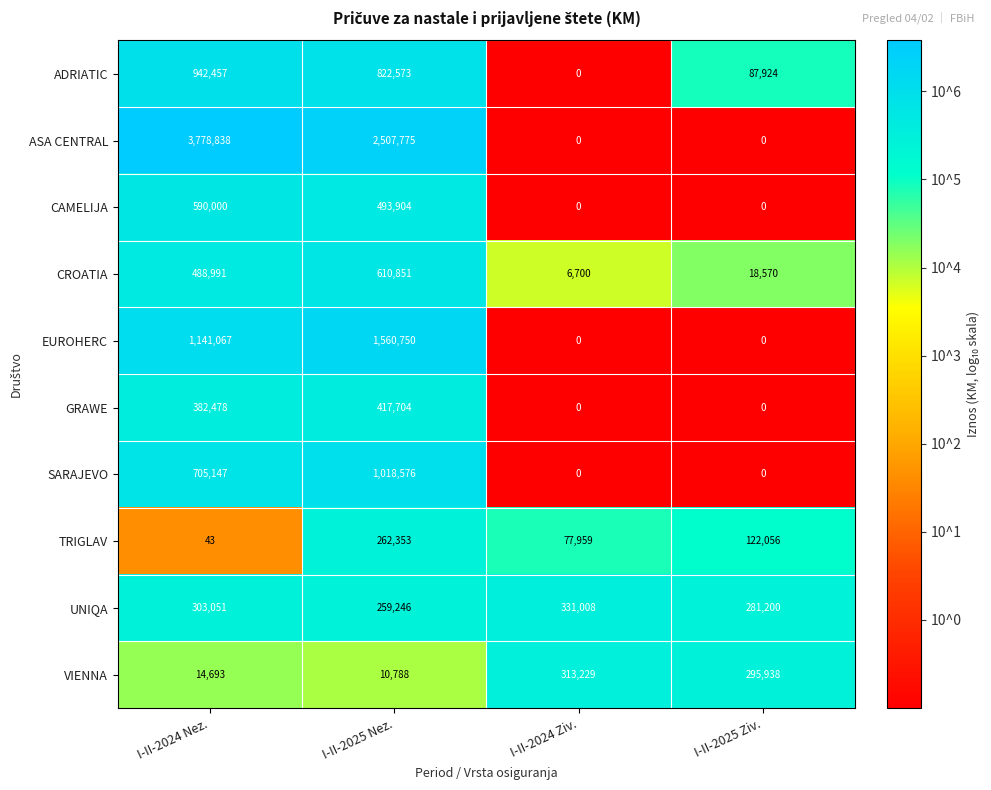

How many data points does each series have?

4